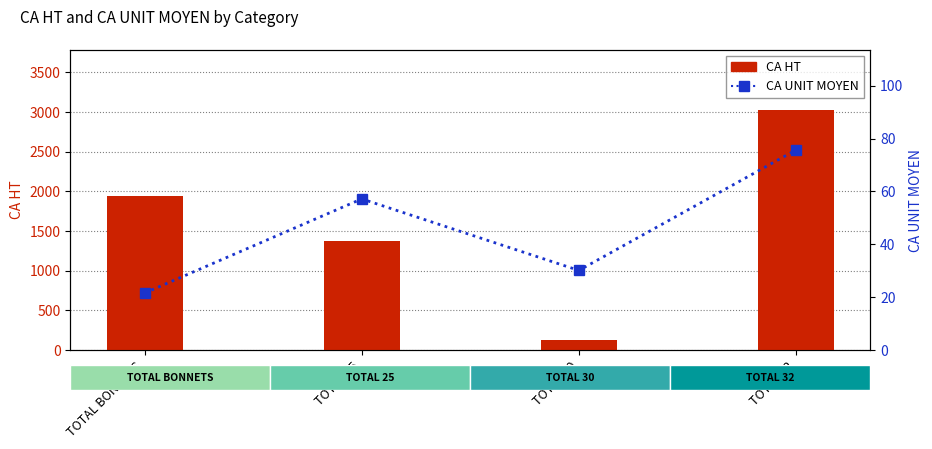

What is the approximate value of CA HT at TOTAL 32?

3026.3